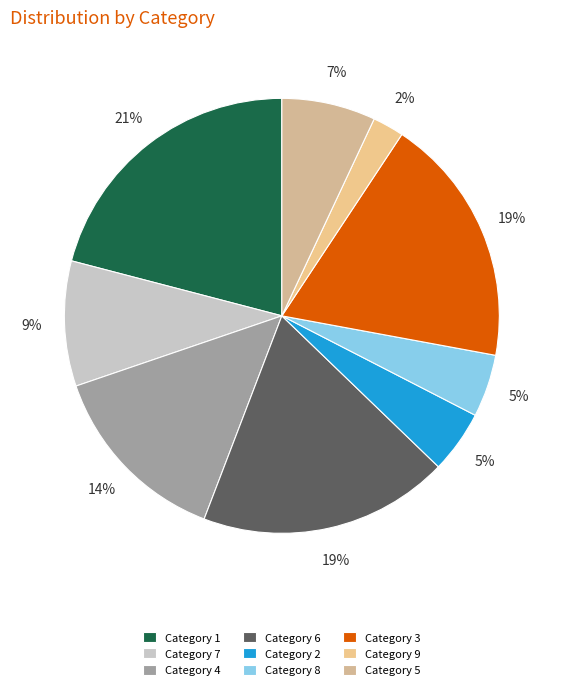

To the nearest percent, what is the average slice percentage?

11%